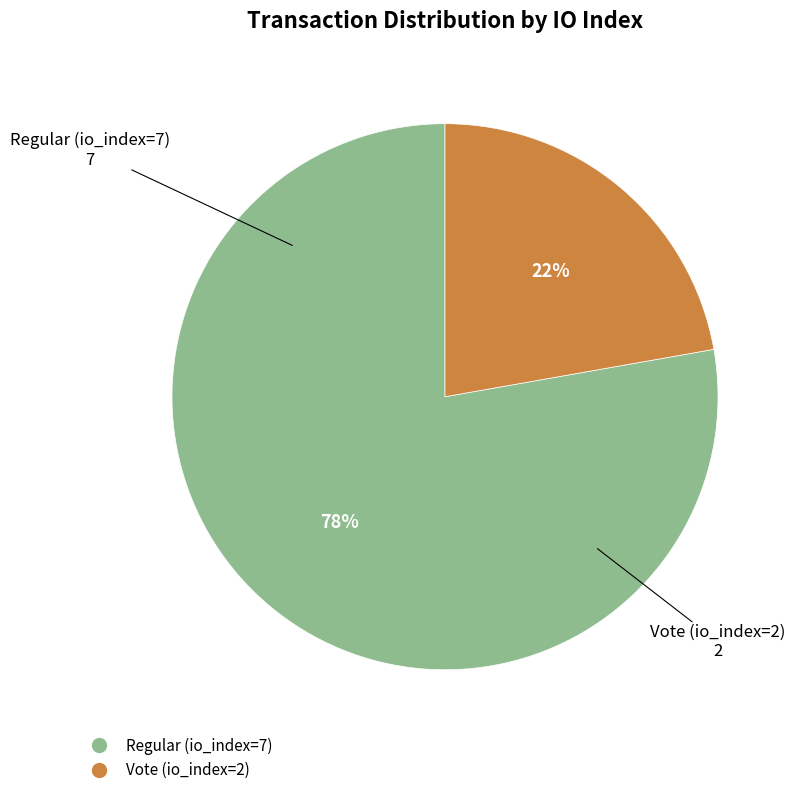

Do Vote (io_index=2) and Regular (io_index=7) together represent more than half of the pie?

Yes